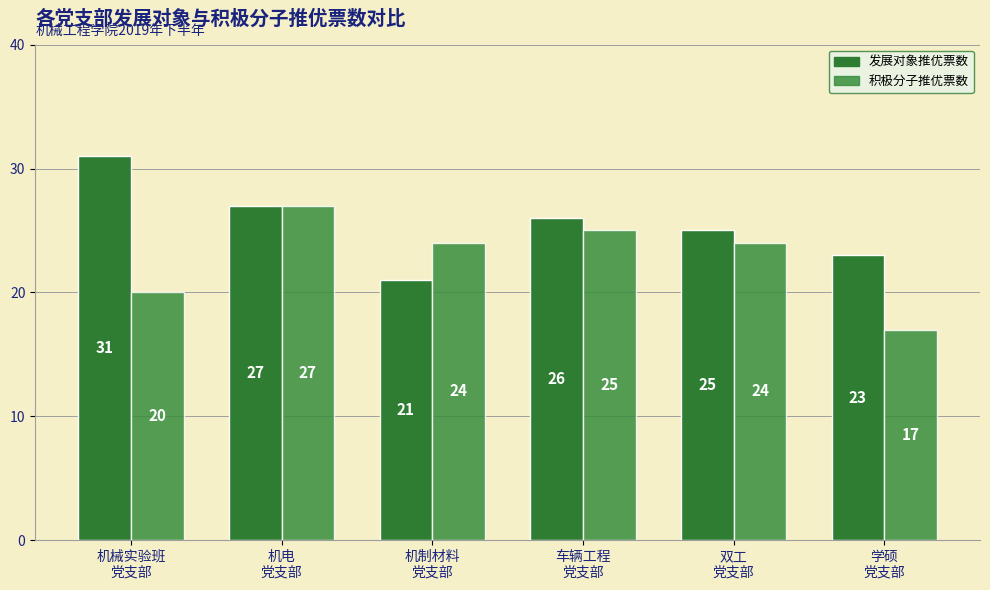

Reading left to right, what are all the values shown in this chart?

发展对象推优票数: 31	27	21	26	25	23
积极分子推优票数: 20	27	24	25	24	17